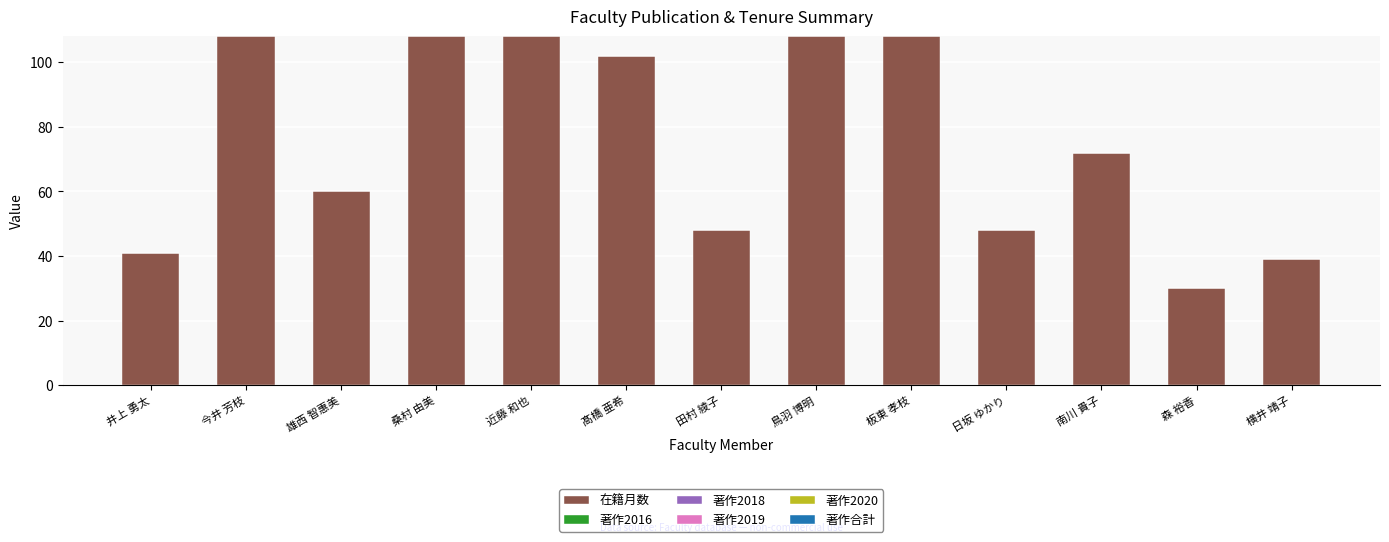

What is the minimum value shown in the chart?

30